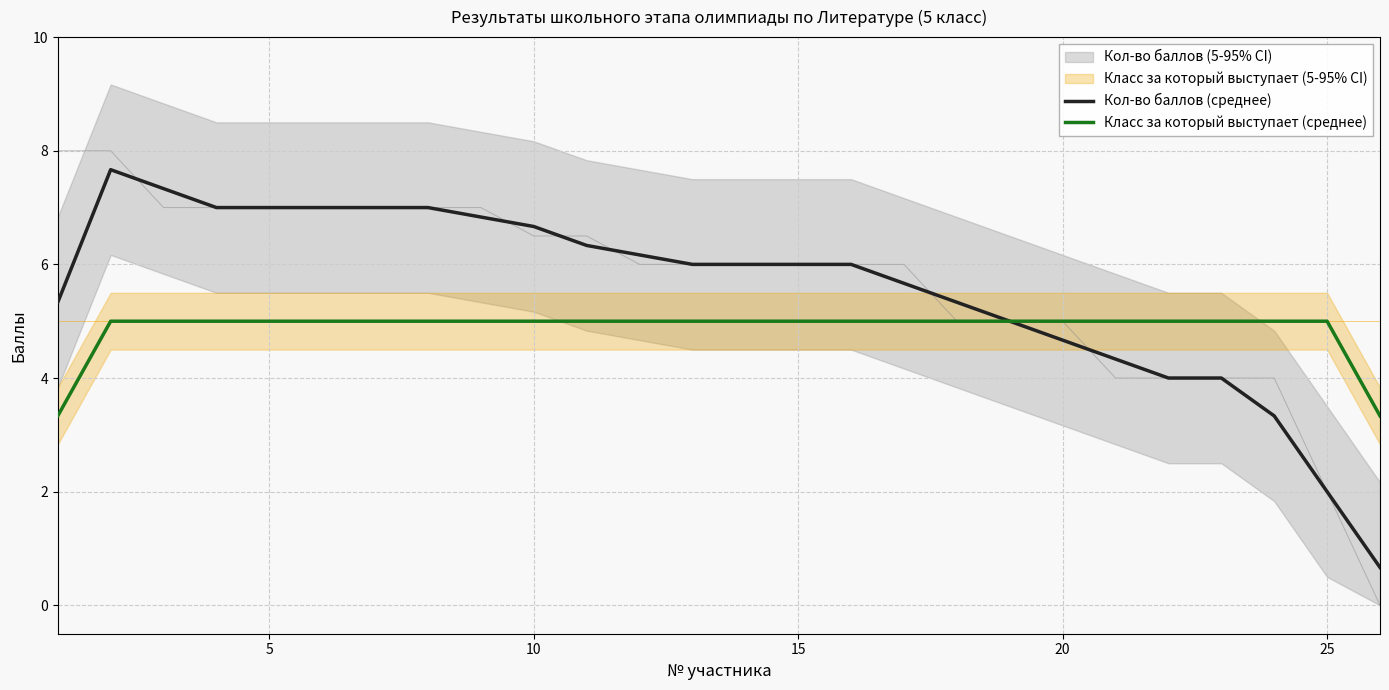

List the series in order of their peak value, lowest first.

Класс за который выступает (среднее), Кол-во баллов (среднее)